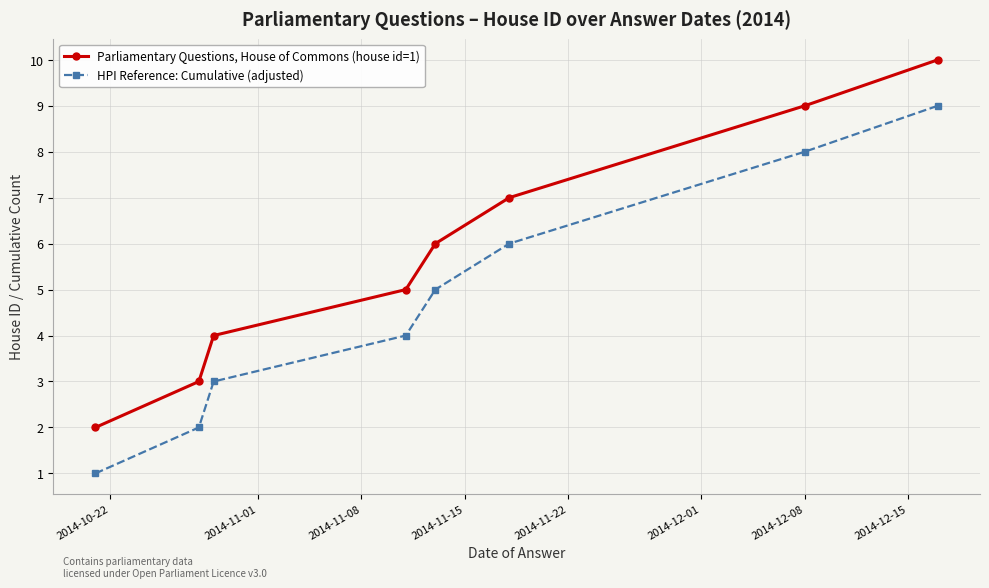

What is the highest value of the HPI Reference: Cumulative (adjusted) series?

9